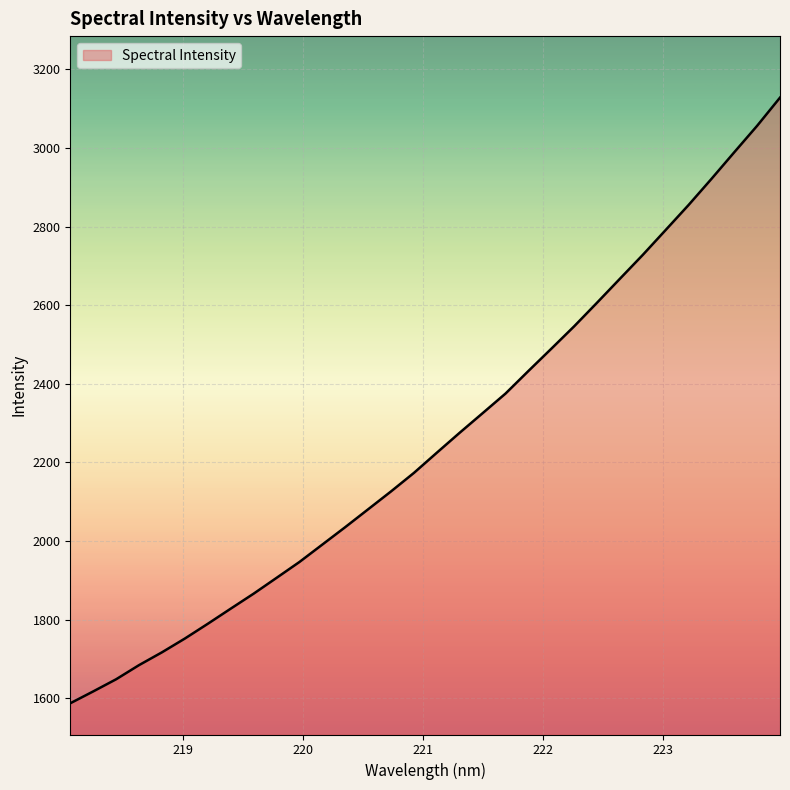

What is the difference between the maximum and minimum values?

1539.9